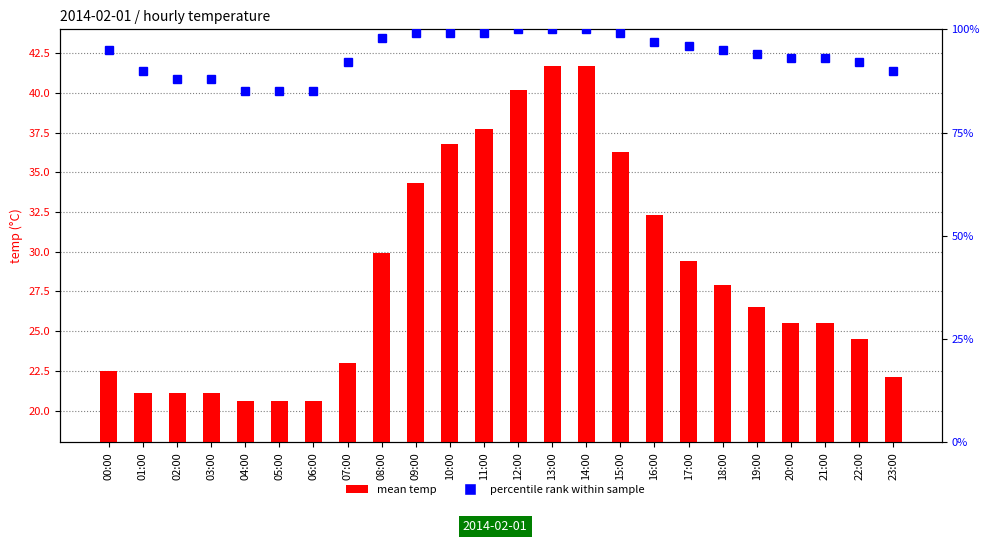

What value does the percentile rank within sample series have at 05:00?

85.0